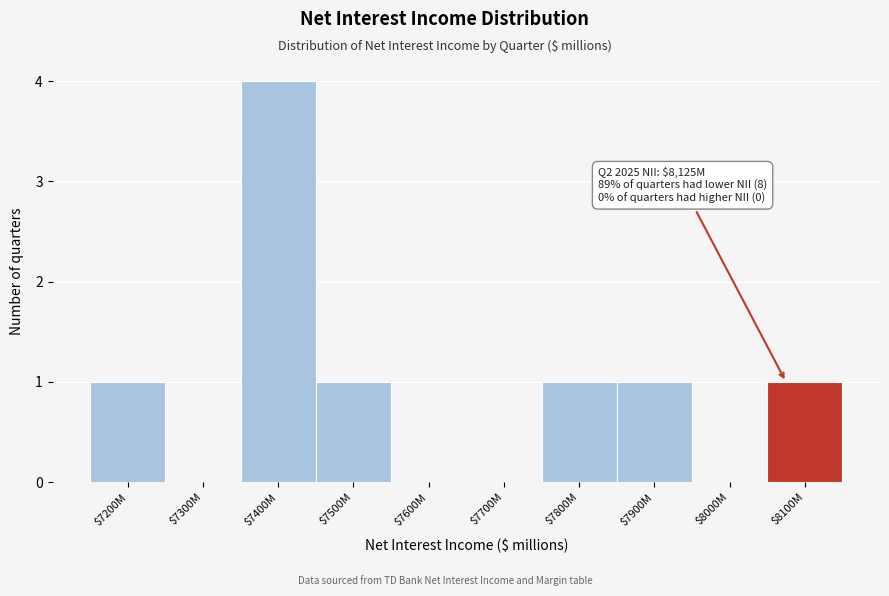

At which category does the chart reach its peak across all series?

$7400M